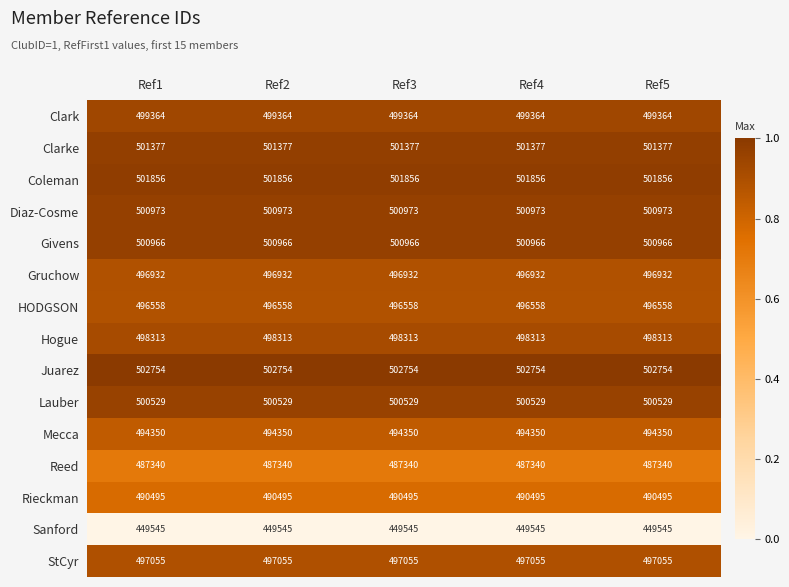

The value of Clark at Ref4 is 320087. True or false?

False